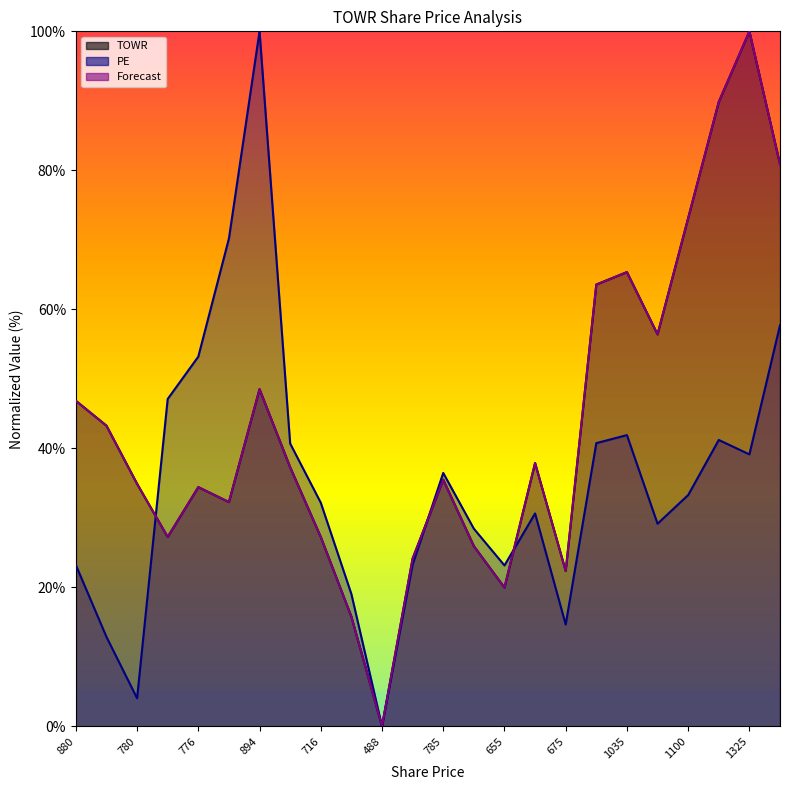

Where is the first local minimum for PE?

780